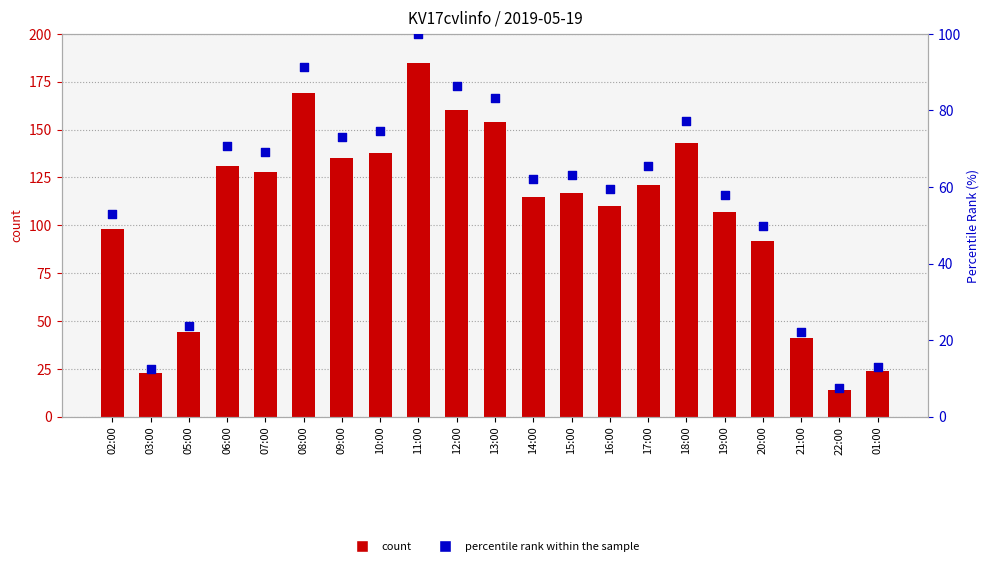

What are all the series names shown in the legend?

count, percentile rank within the sample